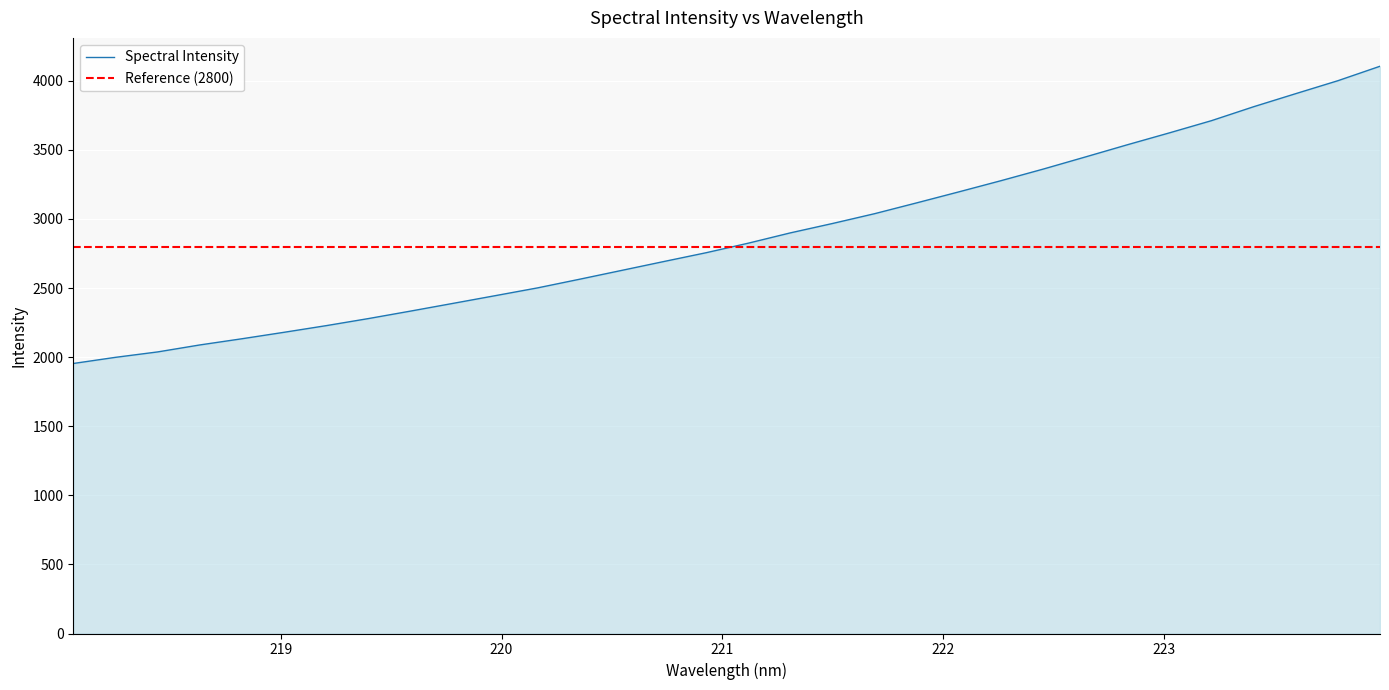

What is the ratio of the value at 218.8244 to the value at 222.8355?

0.6